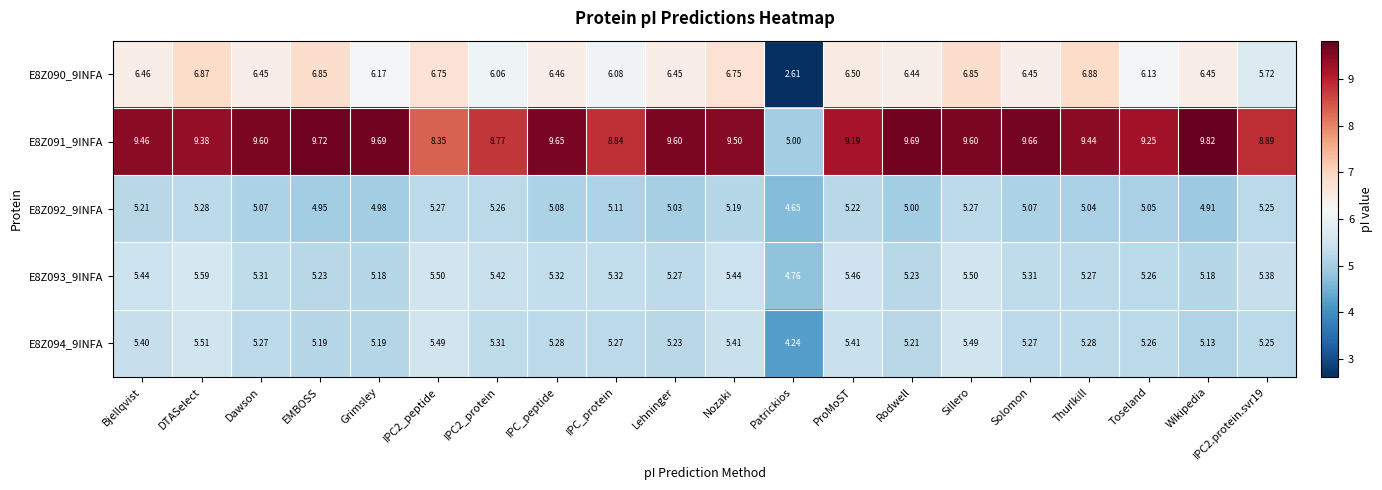

At which label does E8Z091_9INFA reach its peak?

Wikipedia